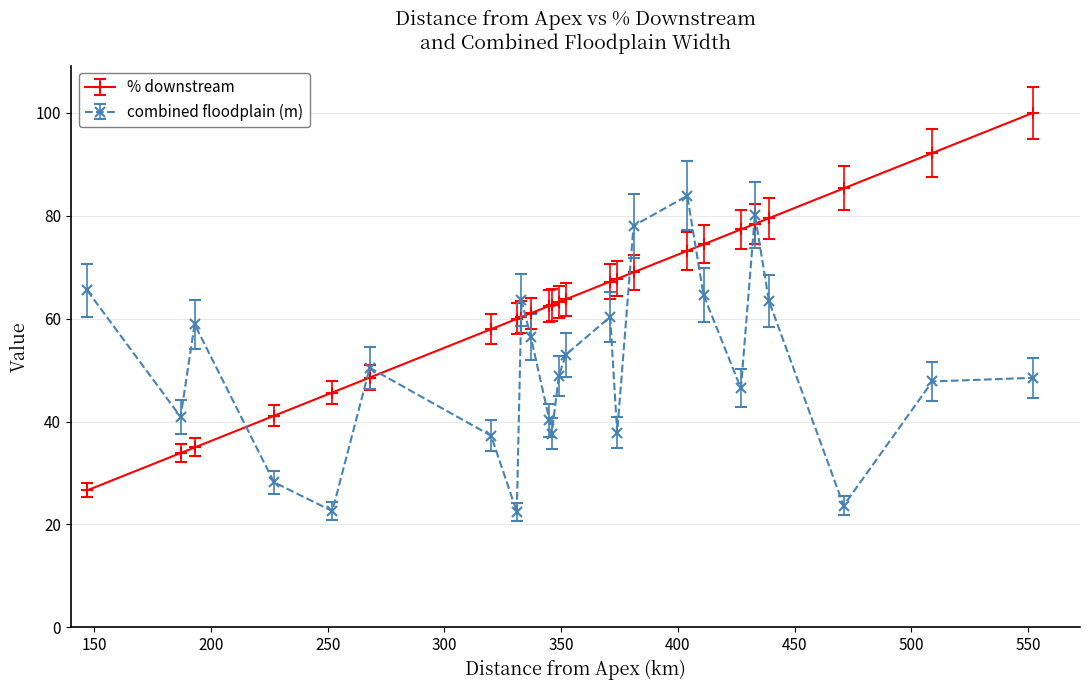

How many interior local valleys does the combined floodplain (m) series have?

7